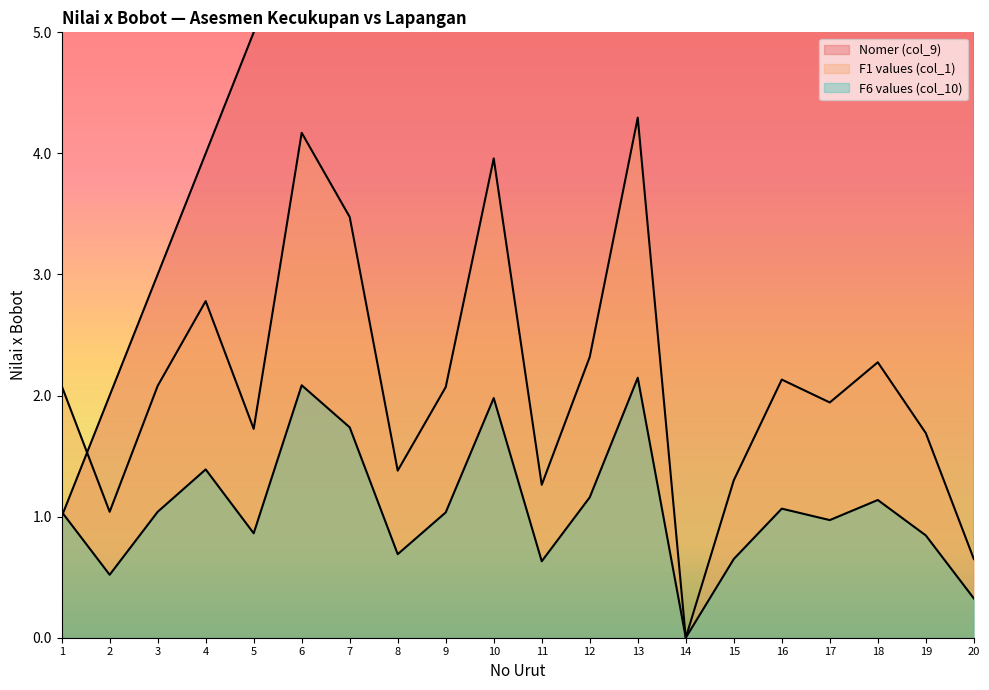

Reading left to right, transcribe all the data shown in this chart.

Nomer (col_9): 1=1.0	2=2.0	3=3.0	4=4.0	5=5.0	6=6.0	7=7.0	8=8.0	9=9.0	10=10.0	11=11.0	12=12.0	13=13.0	14=14.0	15=15.0	16=16.0	17=17.0	18=18.0	19=19.0	20=20.0
F1 values (col_1): 1=2.1	2=1.0	3=2.1	4=2.8	5=1.7	6=4.2	7=3.5	8=1.4	9=2.1	10=4.0	11=1.3	12=2.3	13=4.3	14=0.0	15=1.3	16=2.1	17=1.9	18=2.3	19=1.7	20=0.7
F6 values (col_10): 1=1.0	2=0.5	3=1.0	4=1.4	5=0.9	6=2.1	7=1.7	8=0.7	9=1.0	10=2.0	11=0.6	12=1.2	13=2.1	14=0.0	15=0.7	16=1.1	17=1.0	18=1.1	19=0.8	20=0.3